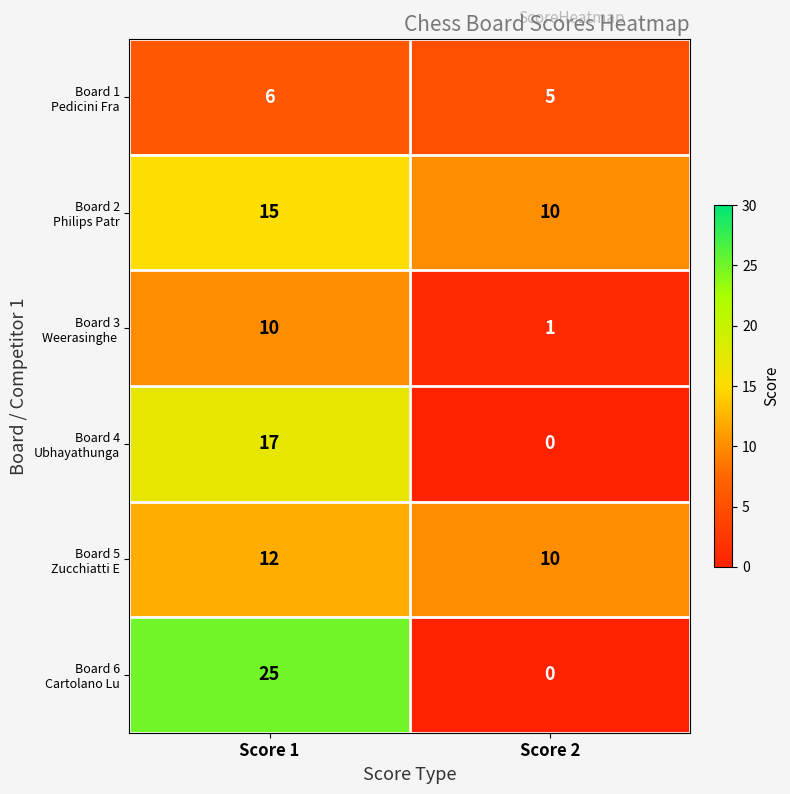

What is the difference between the highest and lowest values at Score 2?

10